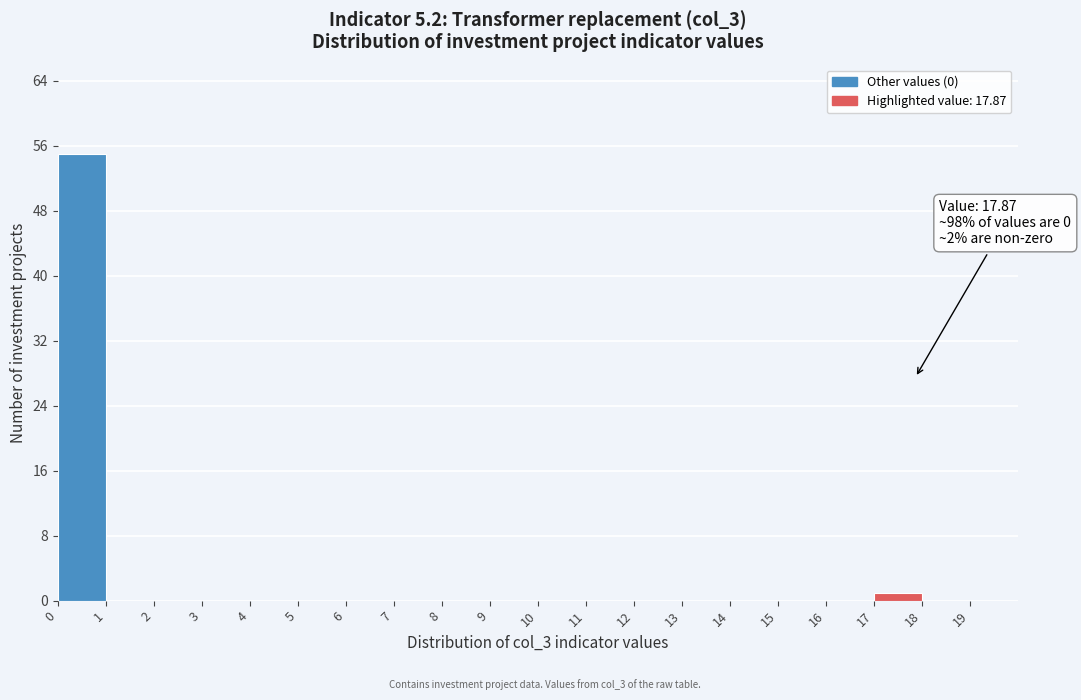

Over which range of the x-axis is the bar tallest?

0 to 1